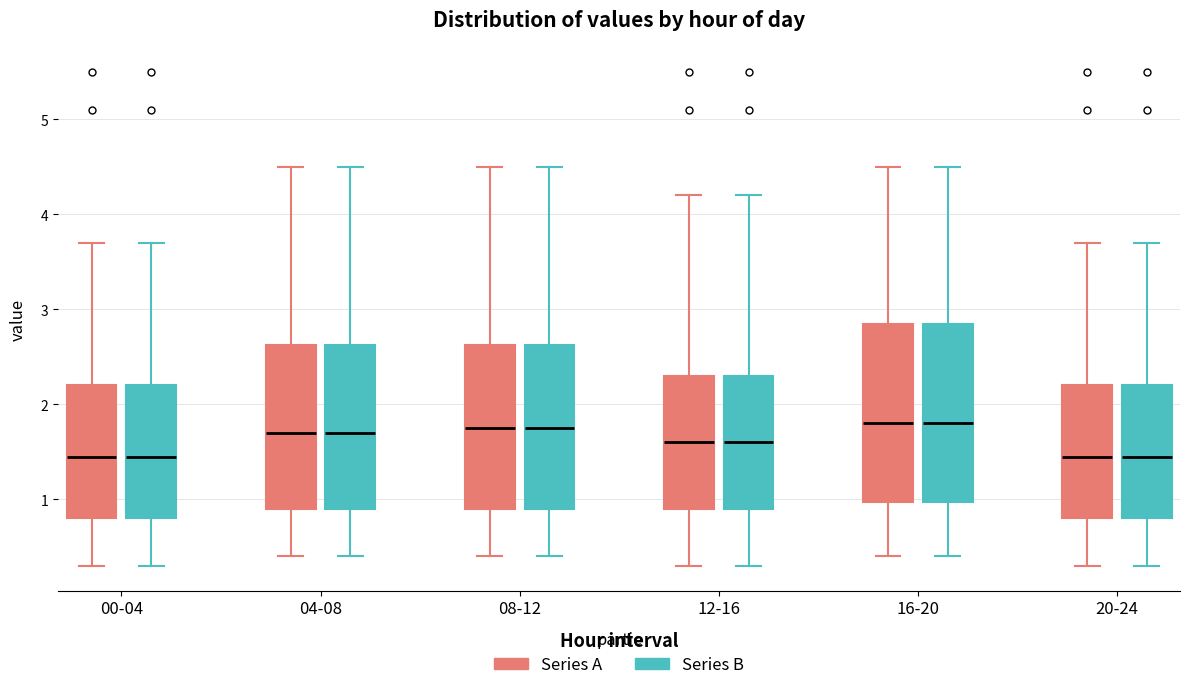

Reading left to right, transcribe this box plot: for each box, give where its median line is, the range the box spans, and where its two whiskers end, as read against the y-axis. The values are not printed on the chart, so give them approximately, as read against the axis.

00-04 (Series A): median 1.5, box 0.8 to 2.2, whiskers 0.3 to 3.7
00-04 (Series B): median 1.5, box 0.8 to 2.2, whiskers 0.3 to 3.7
04-08 (Series A): median 1.7, box 0.9 to 2.6, whiskers 0.4 to 4.5
04-08 (Series B): median 1.7, box 0.9 to 2.6, whiskers 0.4 to 4.5
08-12 (Series A): median 1.8, box 0.9 to 2.6, whiskers 0.4 to 4.5
08-12 (Series B): median 1.8, box 0.9 to 2.6, whiskers 0.4 to 4.5
12-16 (Series A): median 1.6, box 0.9 to 2.3, whiskers 0.3 to 4.2
12-16 (Series B): median 1.6, box 0.9 to 2.3, whiskers 0.3 to 4.2
16-20 (Series A): median 1.8, box 1.0 to 2.9, whiskers 0.4 to 4.5
16-20 (Series B): median 1.8, box 1.0 to 2.9, whiskers 0.4 to 4.5
20-24 (Series A): median 1.5, box 0.8 to 2.2, whiskers 0.3 to 3.7
20-24 (Series B): median 1.5, box 0.8 to 2.2, whiskers 0.3 to 3.7